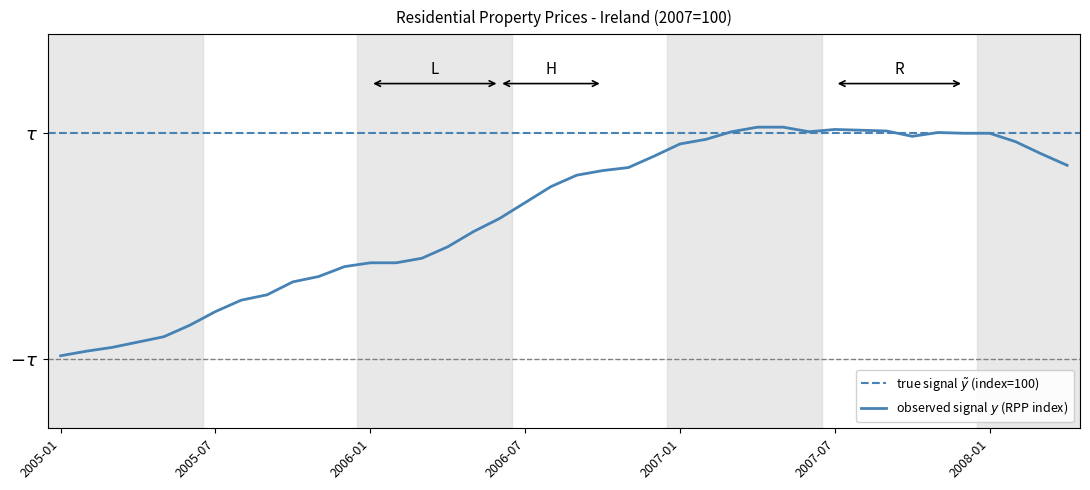

What is the average value?

91.9